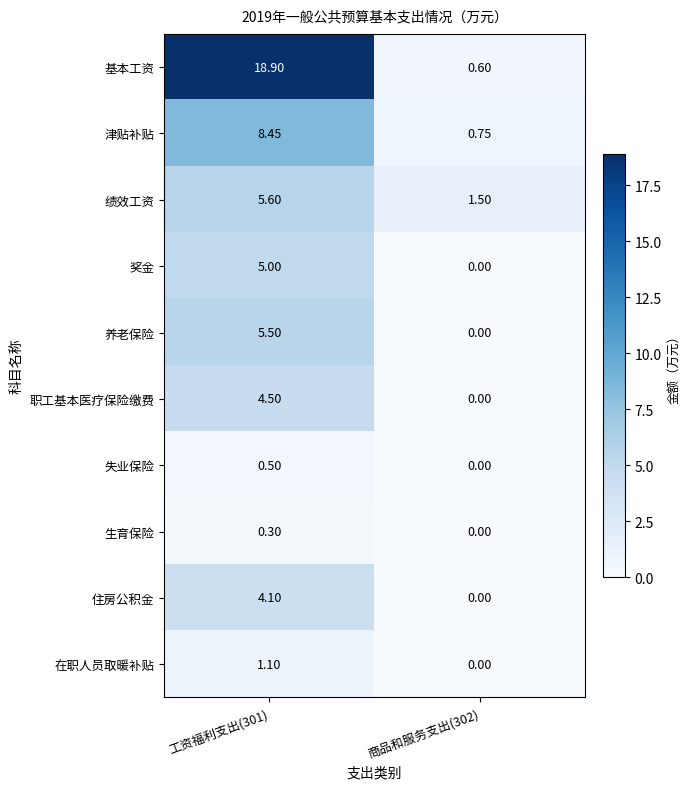

How many data points in 奖金 are less than 5?

1